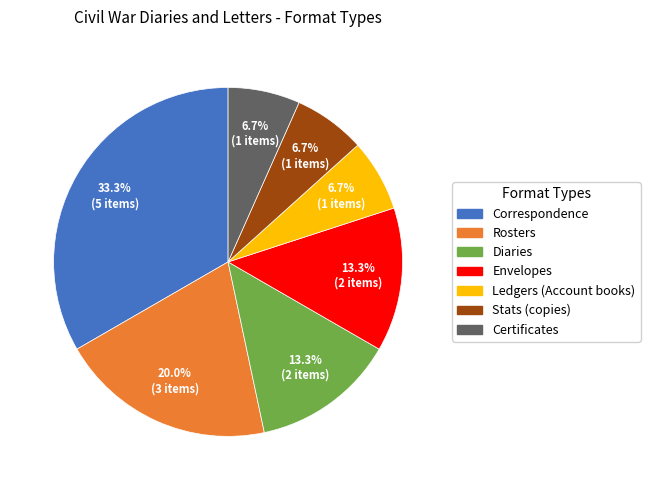

To the nearest percent, what is the average slice percentage?

14%